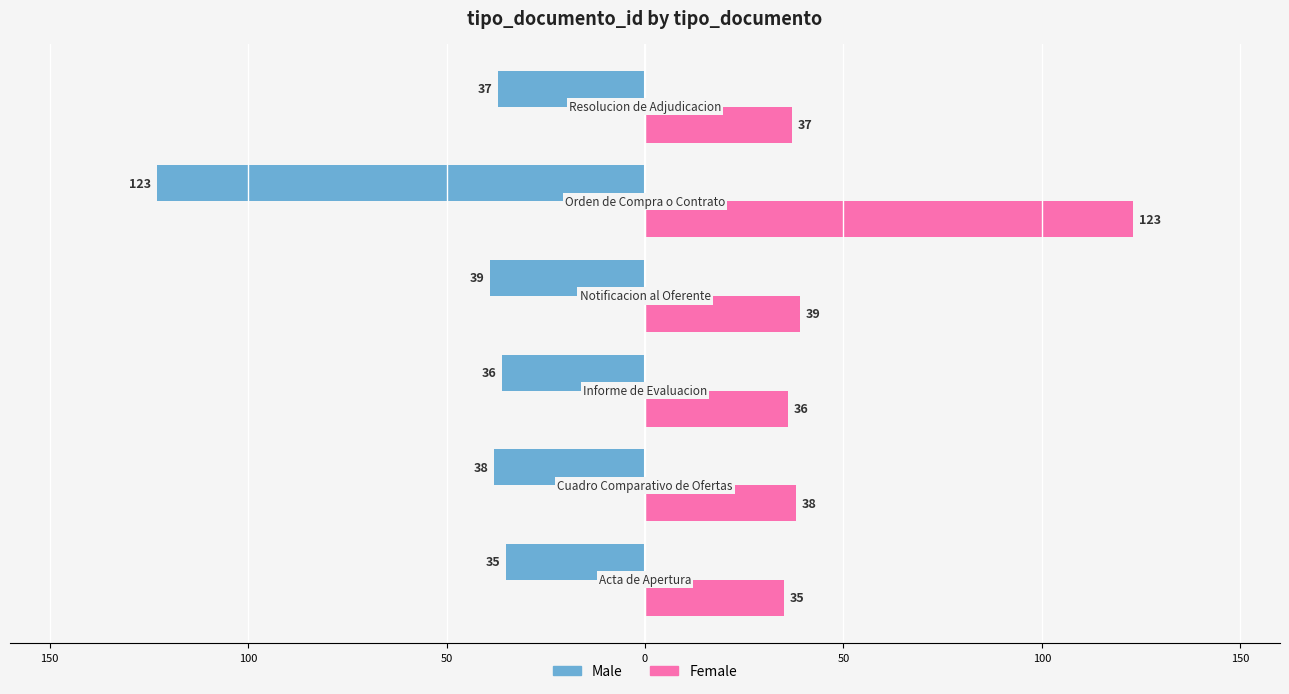

What are all the series names shown in the legend?

Male, Female